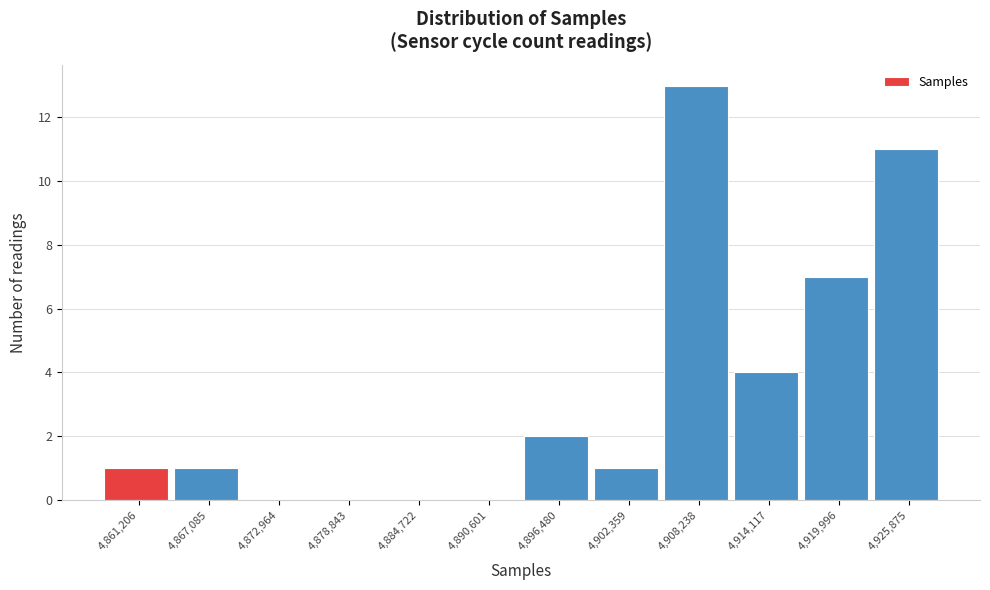

Reading left to right, what are all the values shown in this chart?

4,861,206=1	4,867,085=1	4,872,964=0	4,878,843=0	4,884,722=0	4,890,601=0	4,896,480=2	4,902,359=1	4,908,238=13	4,914,117=4	4,919,996=7	4,925,875=11